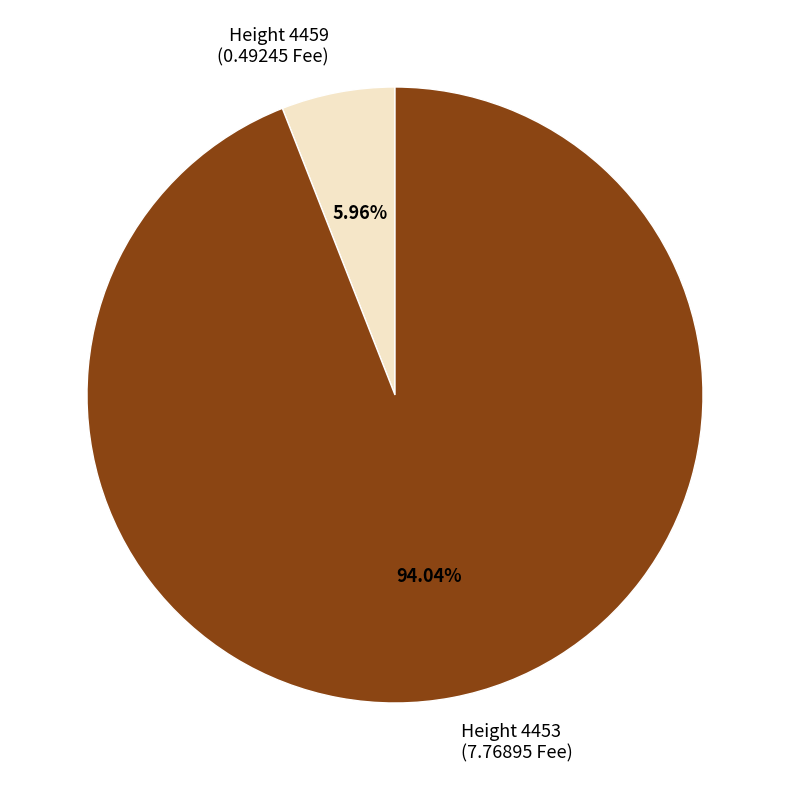

Rank the categories by value from highest to lowest.

Height 4453 (7.76895 Fee), Height 4459 (0.49245 Fee)